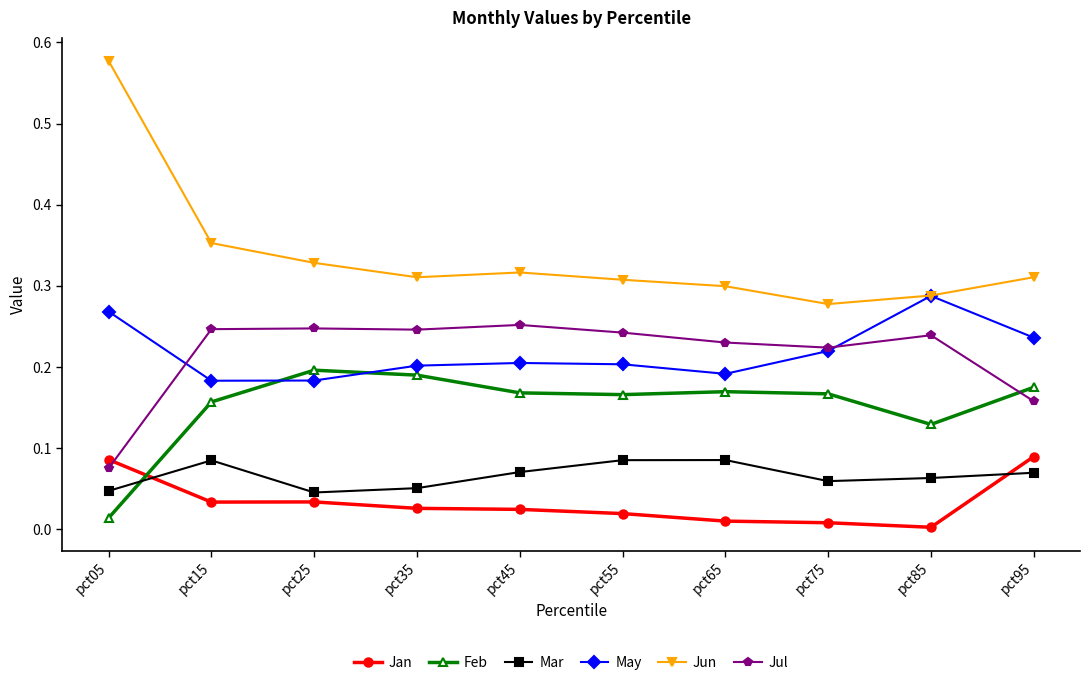

Which series has the widest spread of values?

Jun